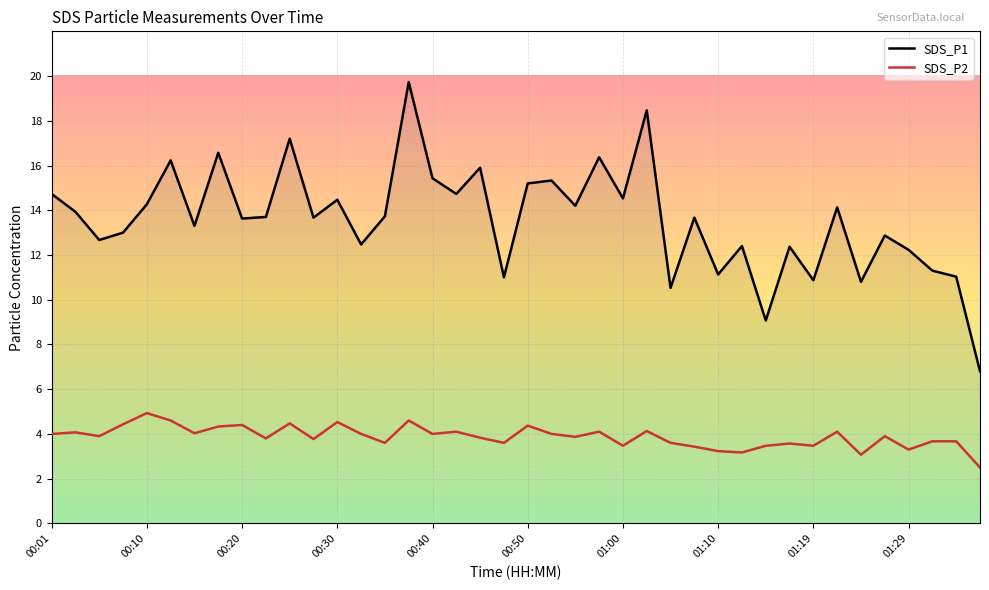

How many lines are shown in the chart?

2